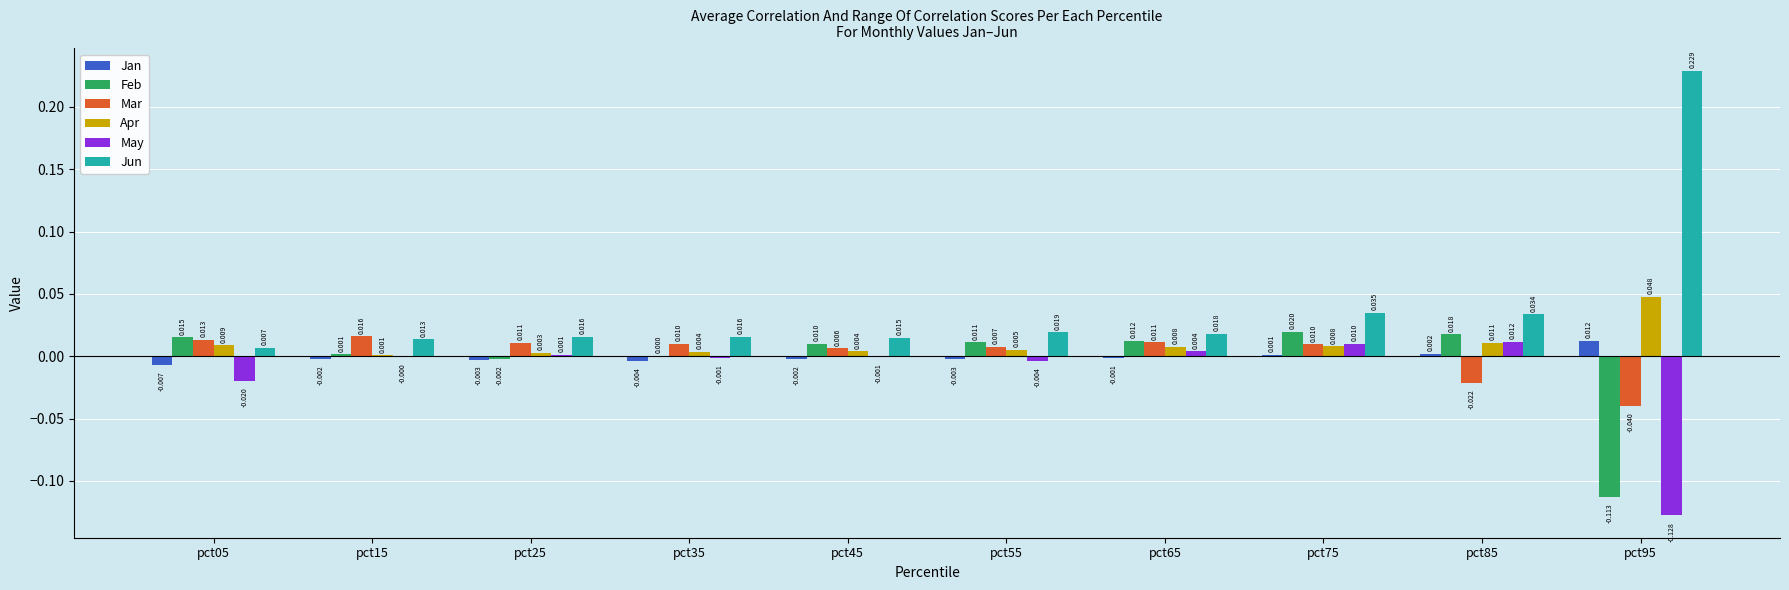

How many values in Mar are above zero?

8